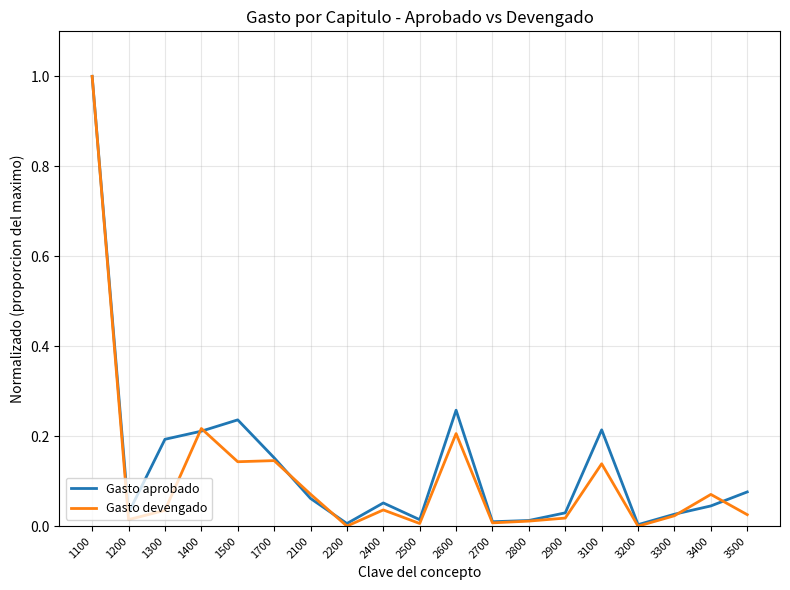

Which series changed the most between 1500 and 2400?

Gasto aprobado